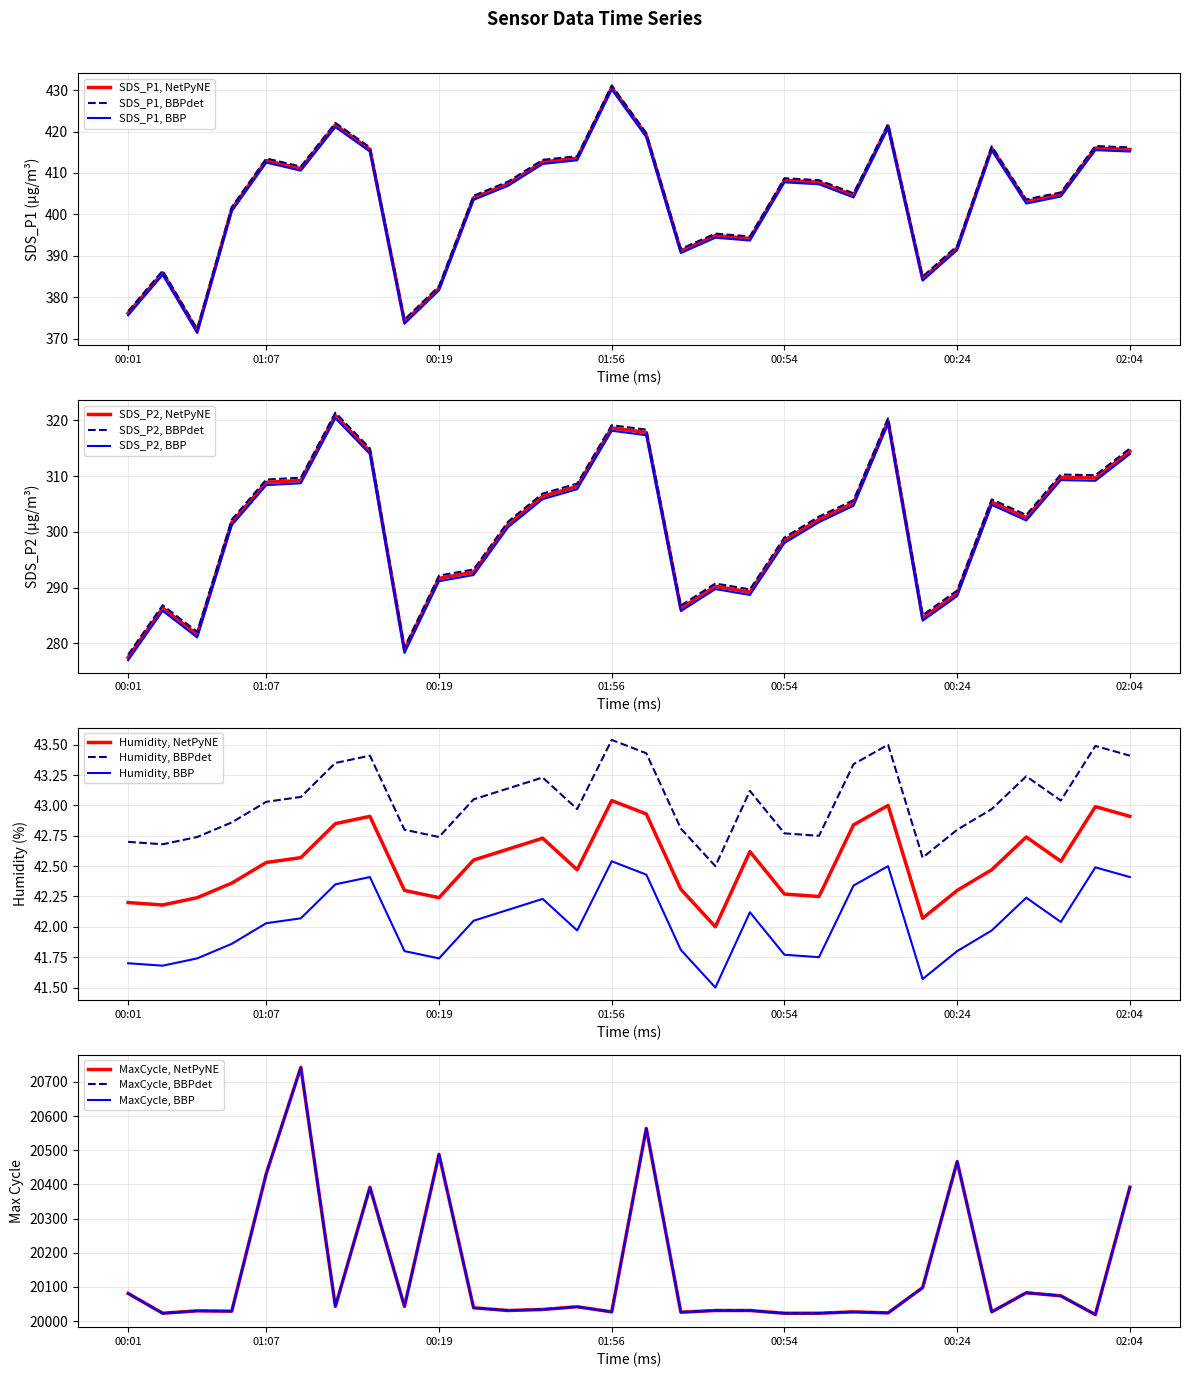

What is the difference between the maximum and minimum values in the BME280_humidity series?

1.0